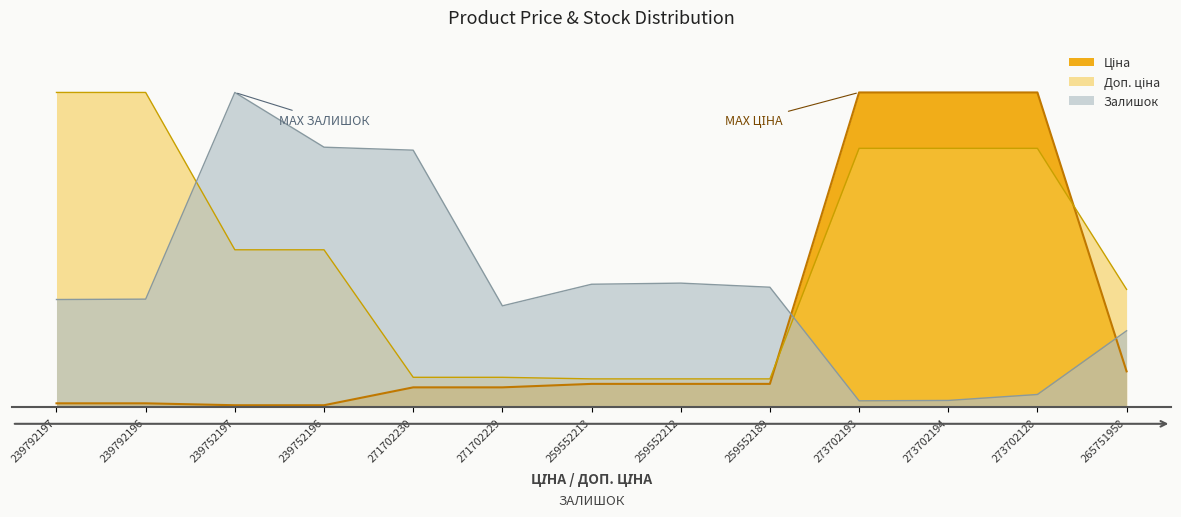

Rank the series by their average value, from lowest to highest.

Ціна, Залишок, Доп. ціна